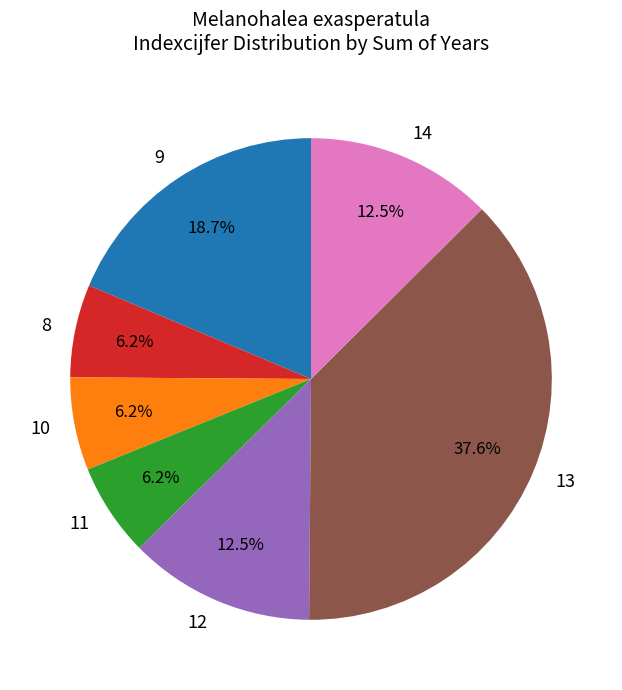

What is the largest slice in the pie chart?

13